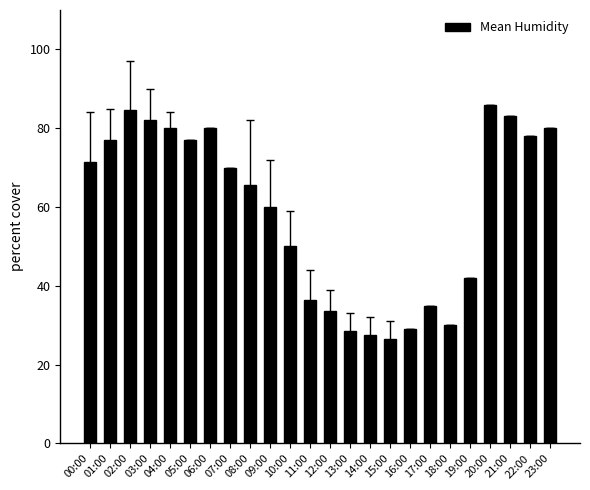

Which label corresponds to the largest value in the chart?

20:00